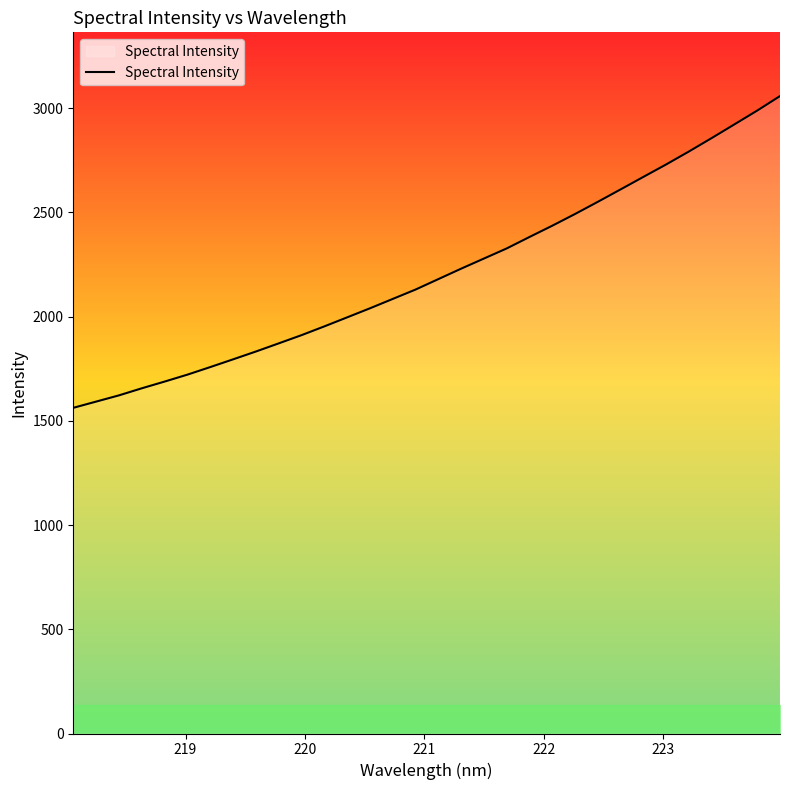

What is the difference between the maximum and minimum values?

1495.4